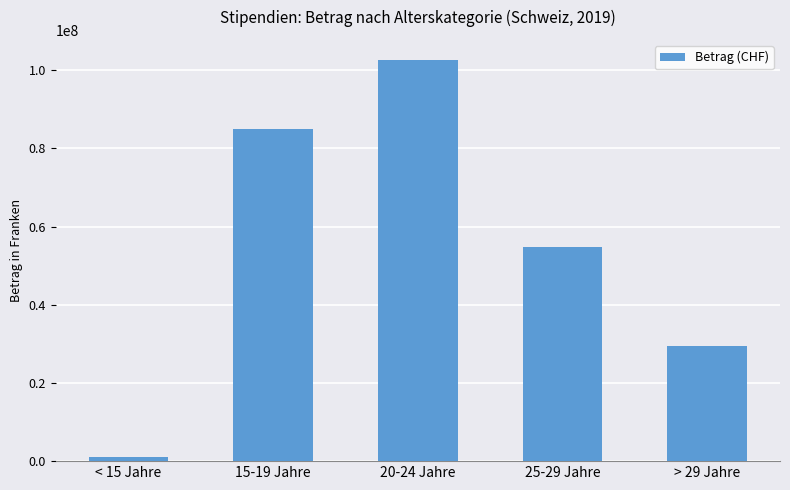

Reading left to right, what are all the values shown in this chart?

1024814	84990080	102617048	54854732	29452159